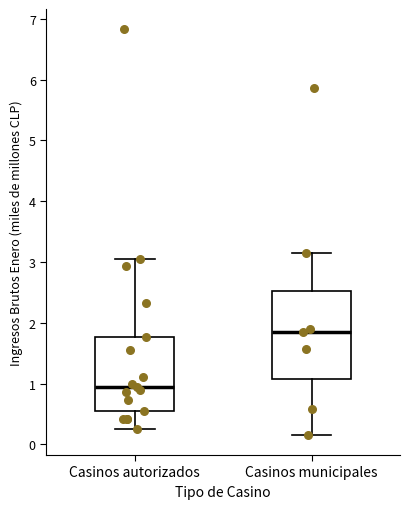

Comparing the boxes themselves (not the whiskers), which one is the tallest?

Casinos municipales